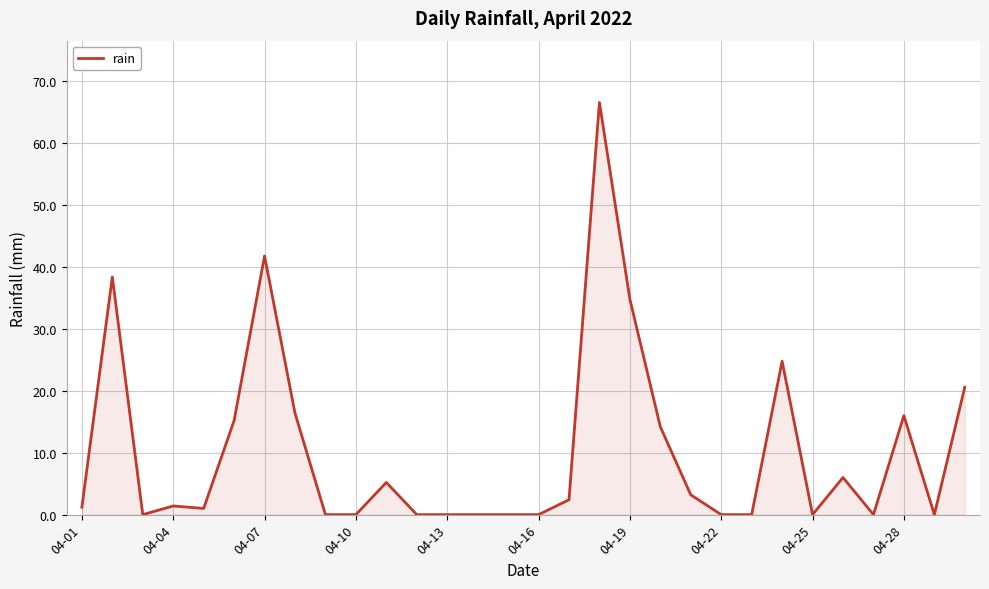

What is the difference between the maximum and minimum values?

66.6